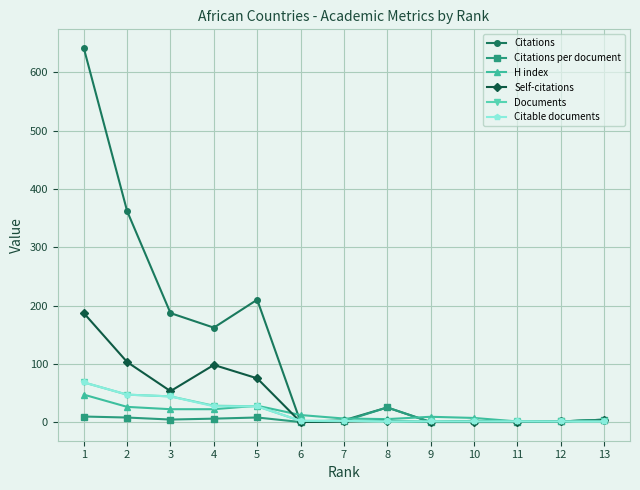

Is this an area chart (filled region under the line)?

No